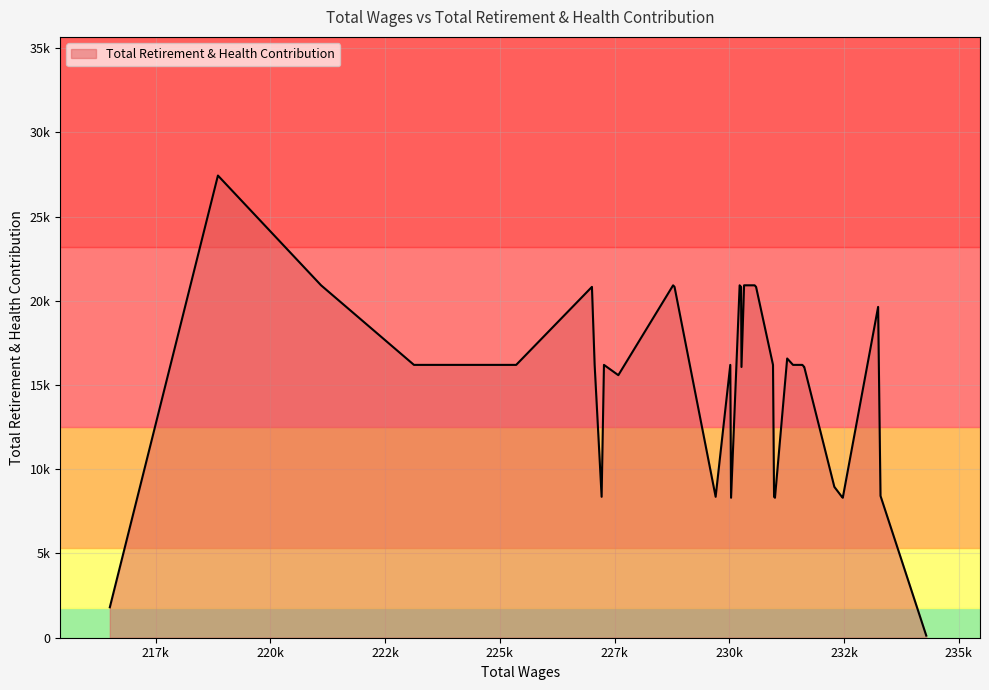

Rank the categories by value from highest to lowest.

218855, 230552, 230322, 230225, 228775, 221103, 230583, 230256, 230256, 228806, 227006, 233243, 231261, 231592, 231591, 231591, 231388, 230952, 230021, 230021, 230021, 227268, 227065, 225355, 223127, 231633, 231632, 230265, 227581, 232289, 233295, 232453, 230975, 229702, 227217, 232473, 230995, 230038, 216499, 234292